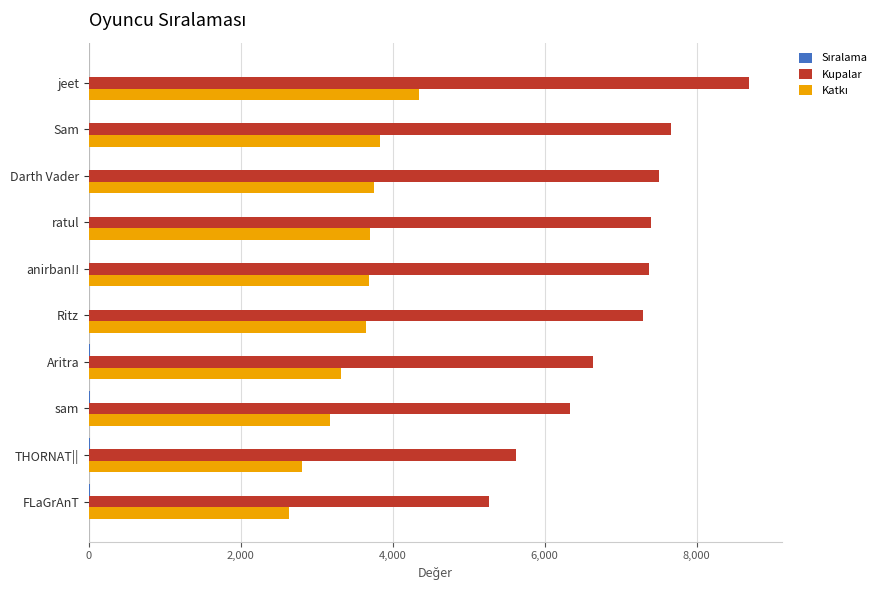

True or false: Kupalar has a value of 11186 at Aritra.

False